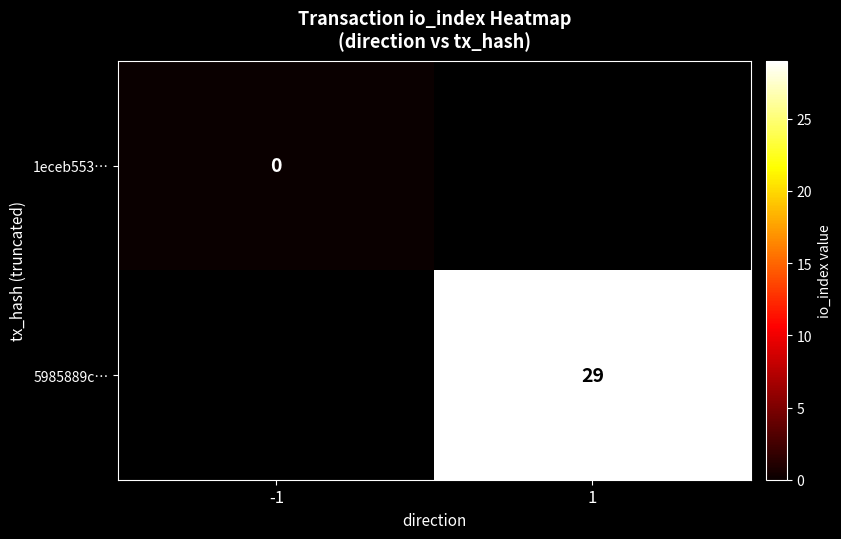

The value of 5985889c… at 1 is 38. True or false?

False